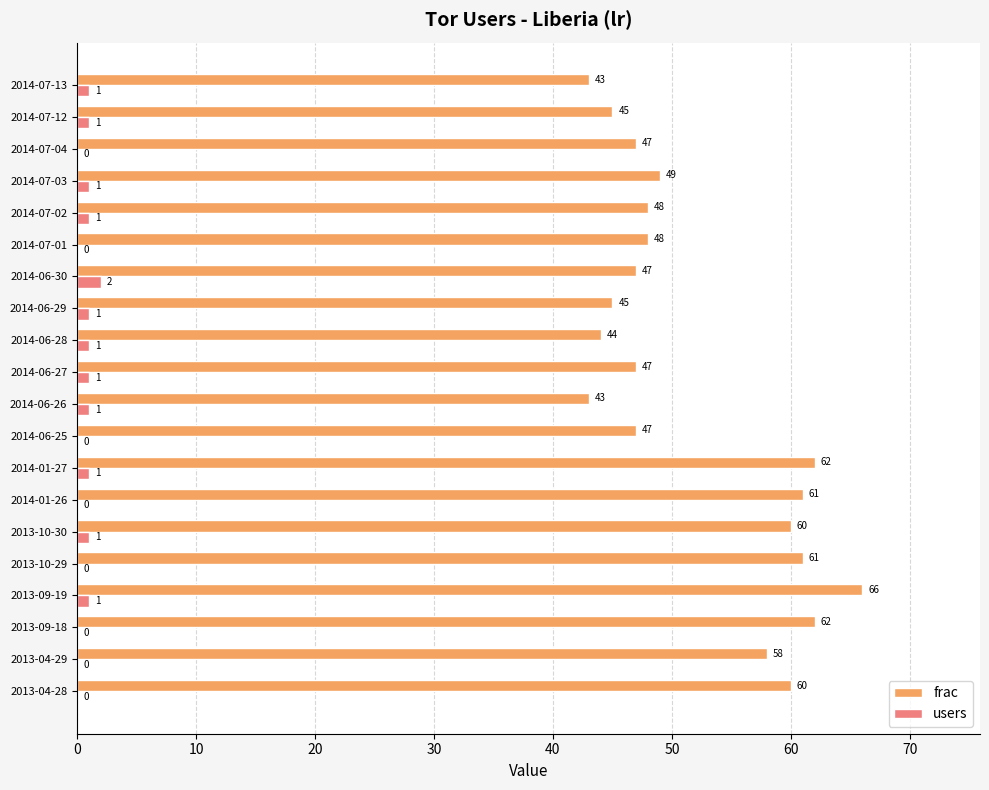

What is the total value across all series at 2014-07-02?

49